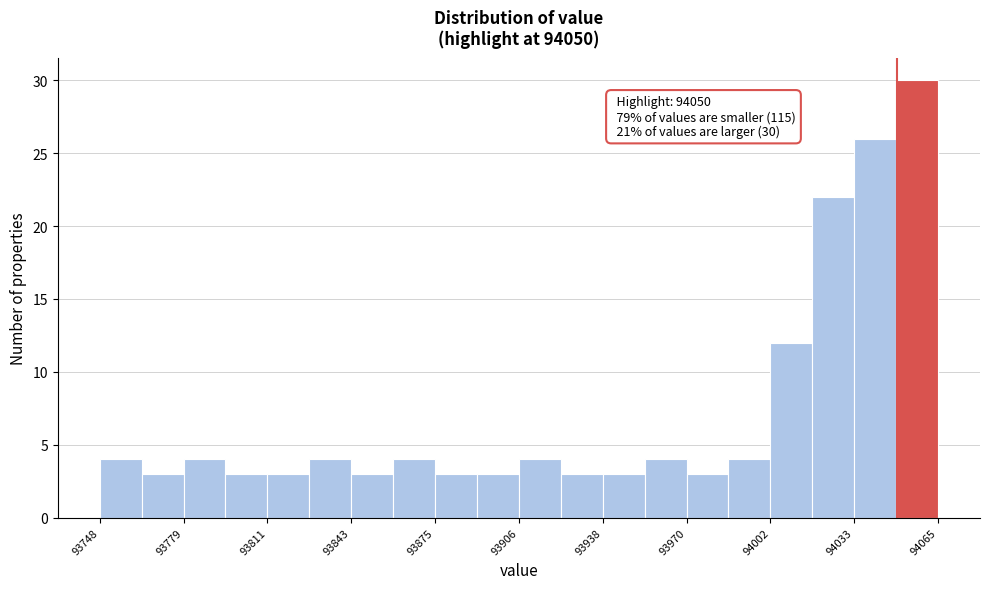

Read against the x-axis, roughly where is the centre of the tallest bar?

94060